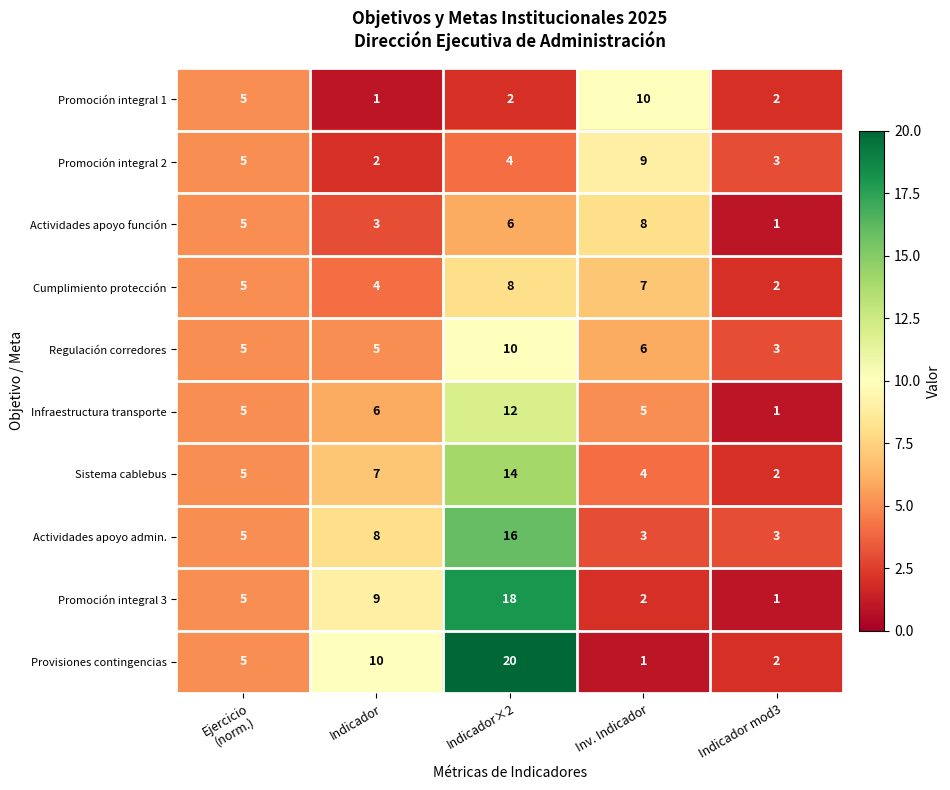

At how many categories does at least one series exceed 11?

1